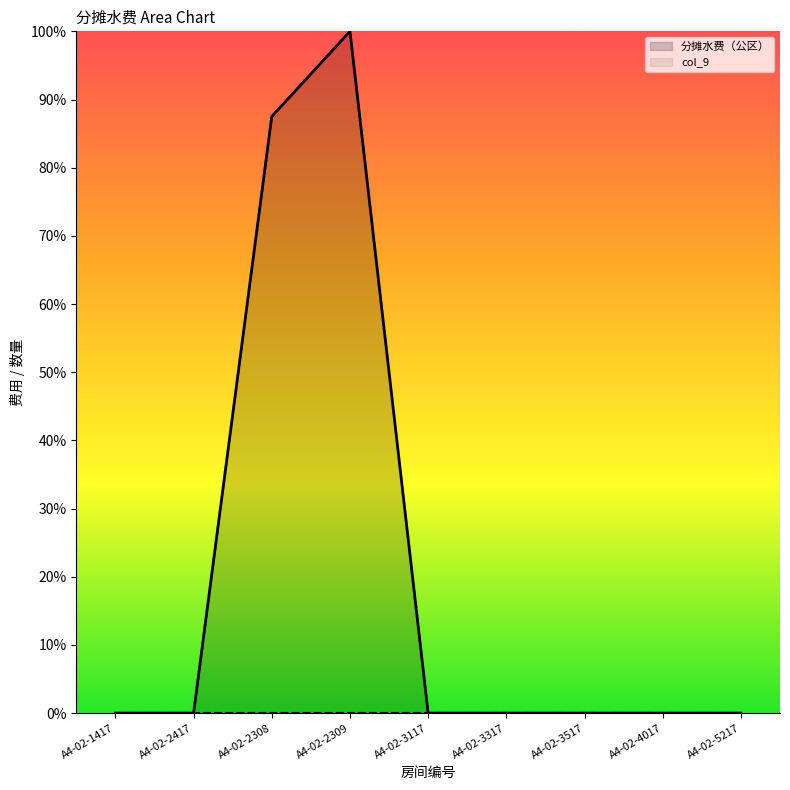

Does the chart display data point markers on the line(s)?

No